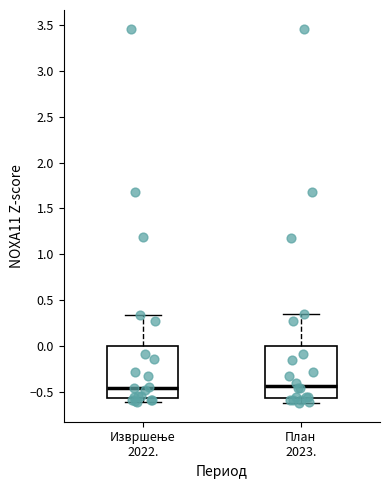

Reading left to right, transcribe this box plot: for each box, give where its median line is, the range the box spans, and where its two whiskers end, as read against the y-axis. The values are not printed on the chart, so give them approximately, as read against the axis.

Извршење 2022.: median -0.45, box -0.55 to 0.00, whiskers -0.60 to 0.35
План 2023.: median -0.45, box -0.55 to 0.00, whiskers -0.65 to 0.35